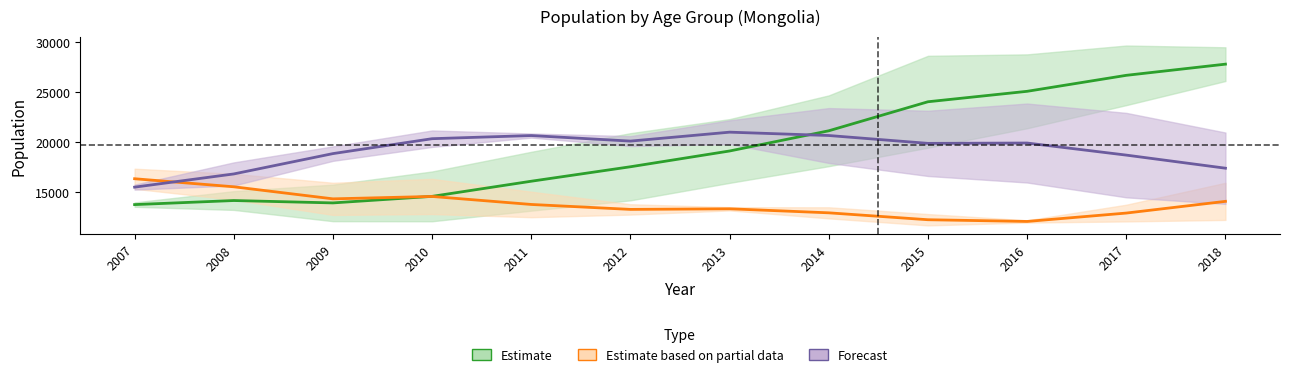

In 25-29, how many points are lower than both neighbors (excluding endpoints)?

1